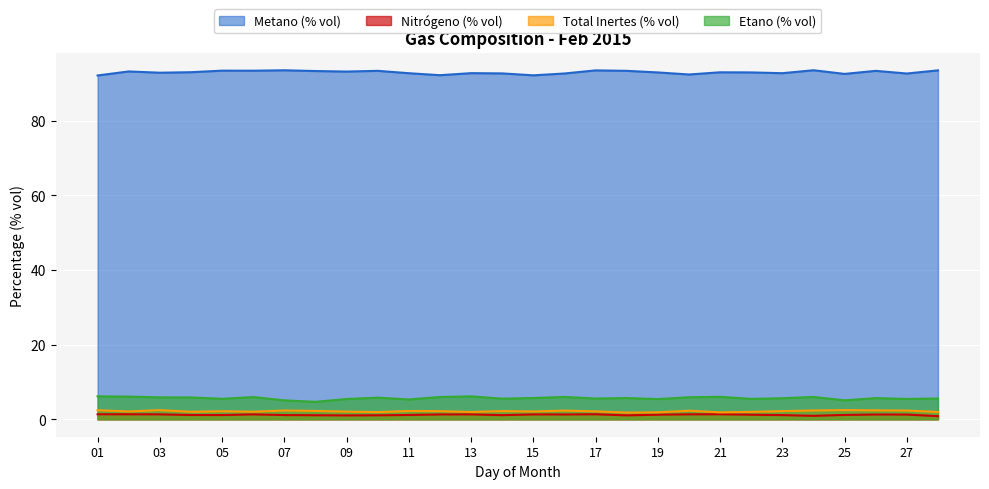

How many values in the Etano (% vol) series are below 5?

1